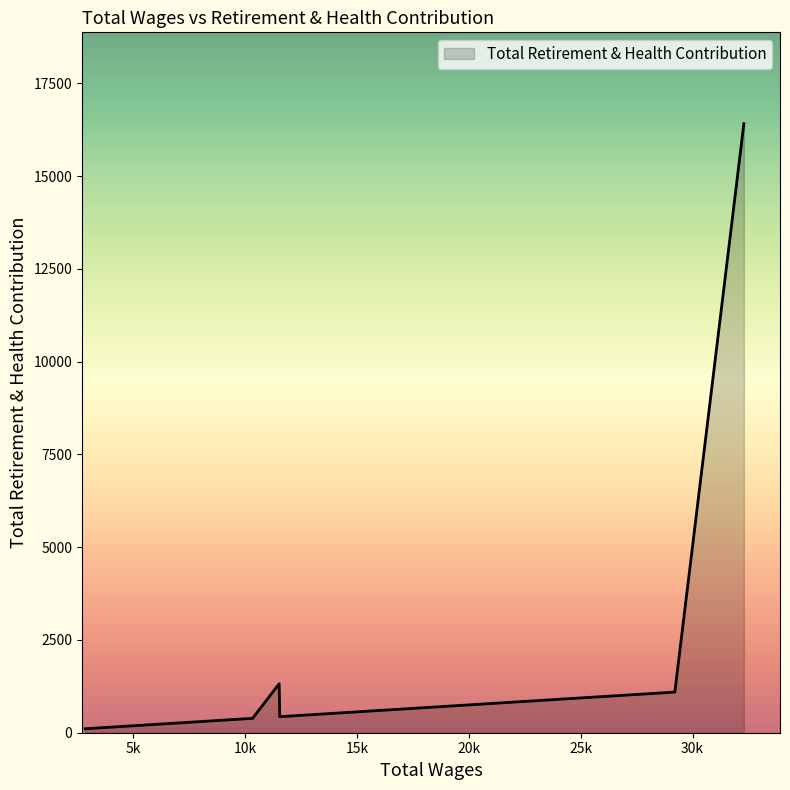

What is the difference between the maximum and minimum values?

16309